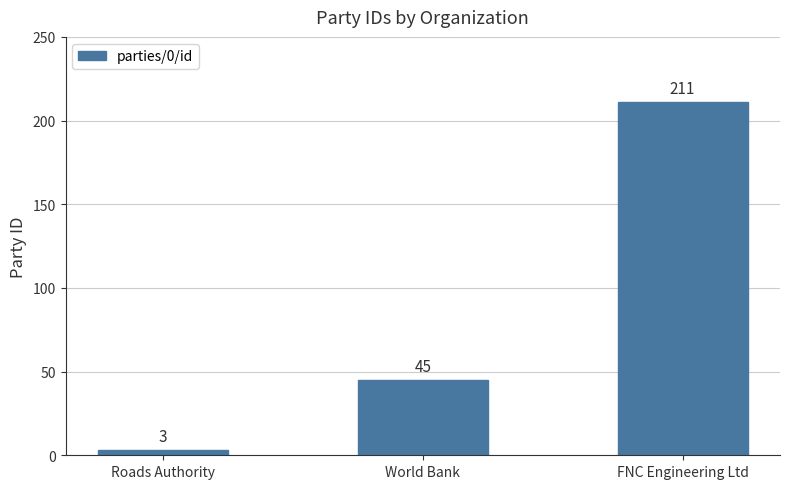

Does the chart contain any negative values?

No